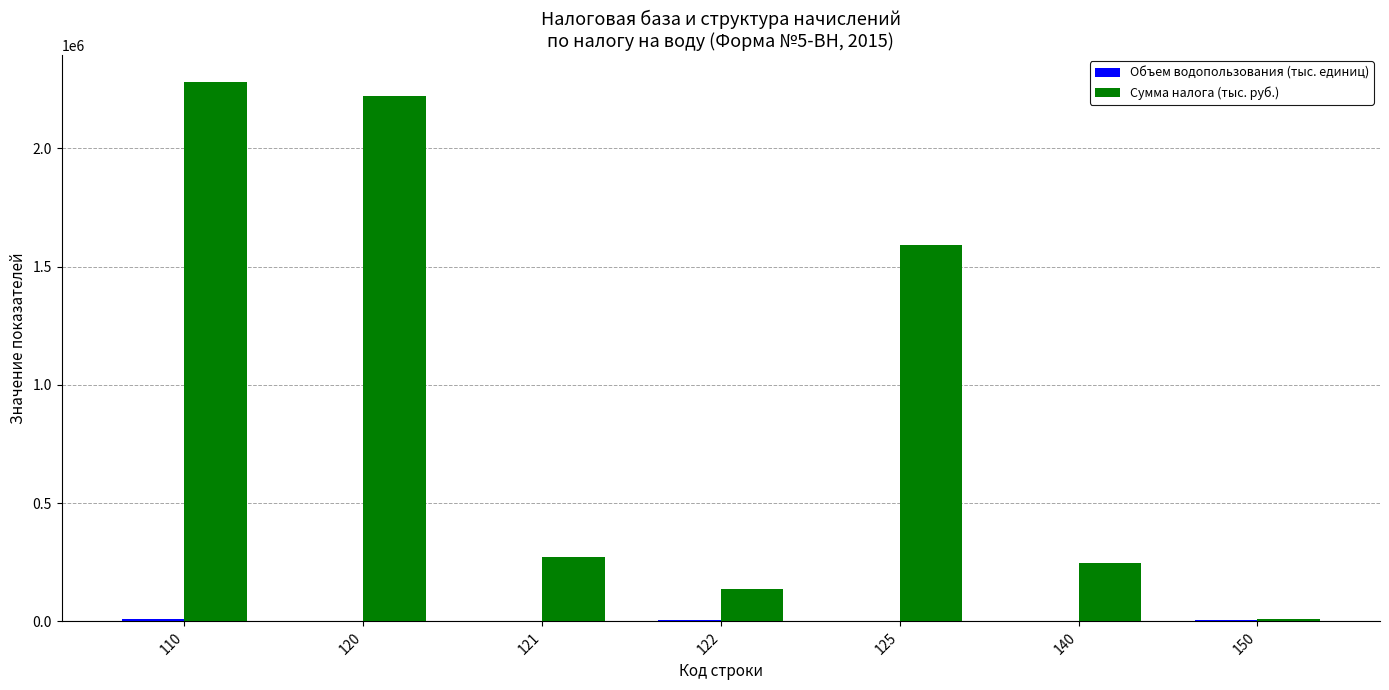

Which series has the widest spread of values?

Сумма налога (тыс. руб.)